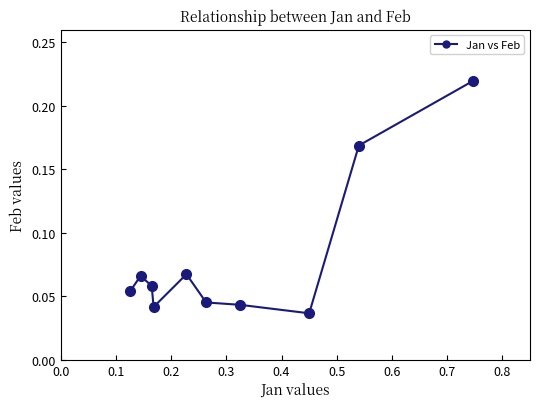

What is the average X value?

0.3